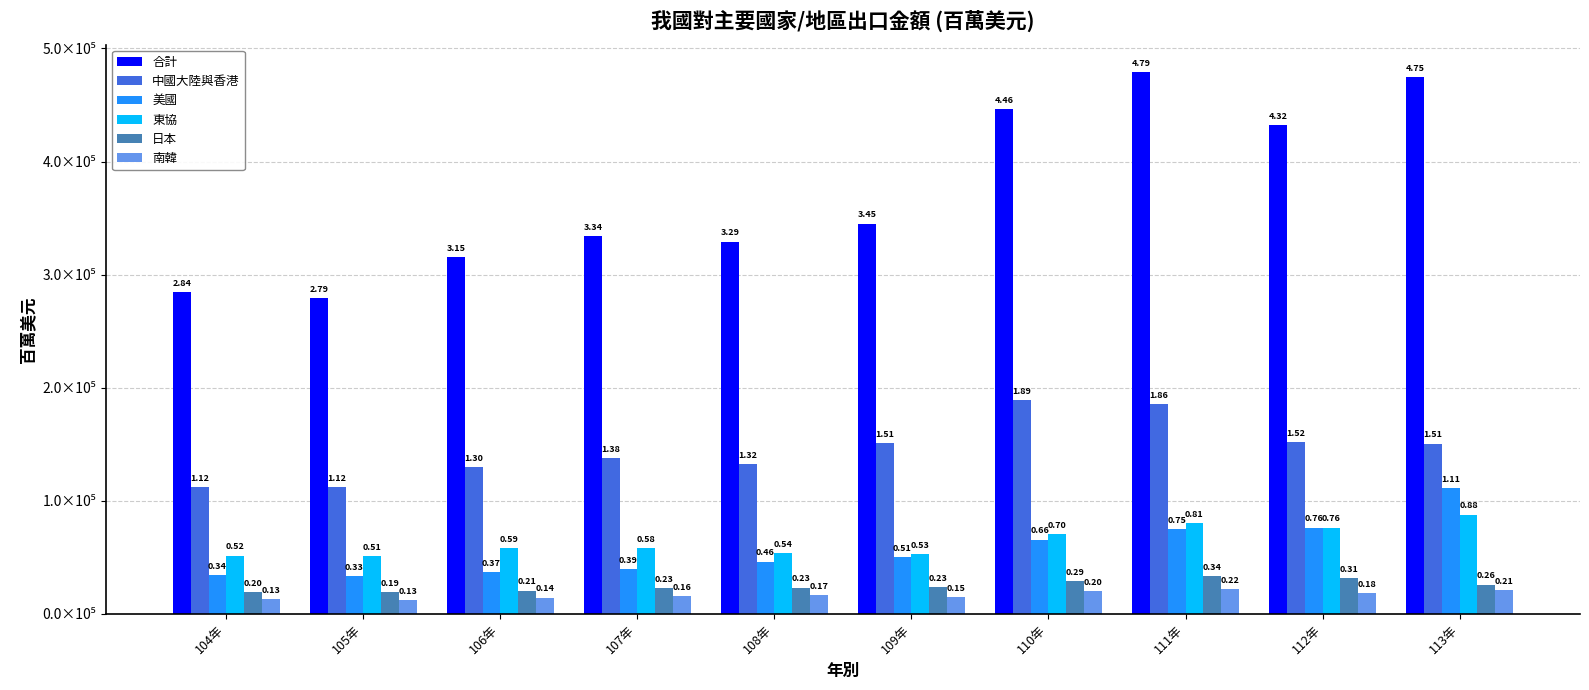

Does the chart contain stacked bars?

No